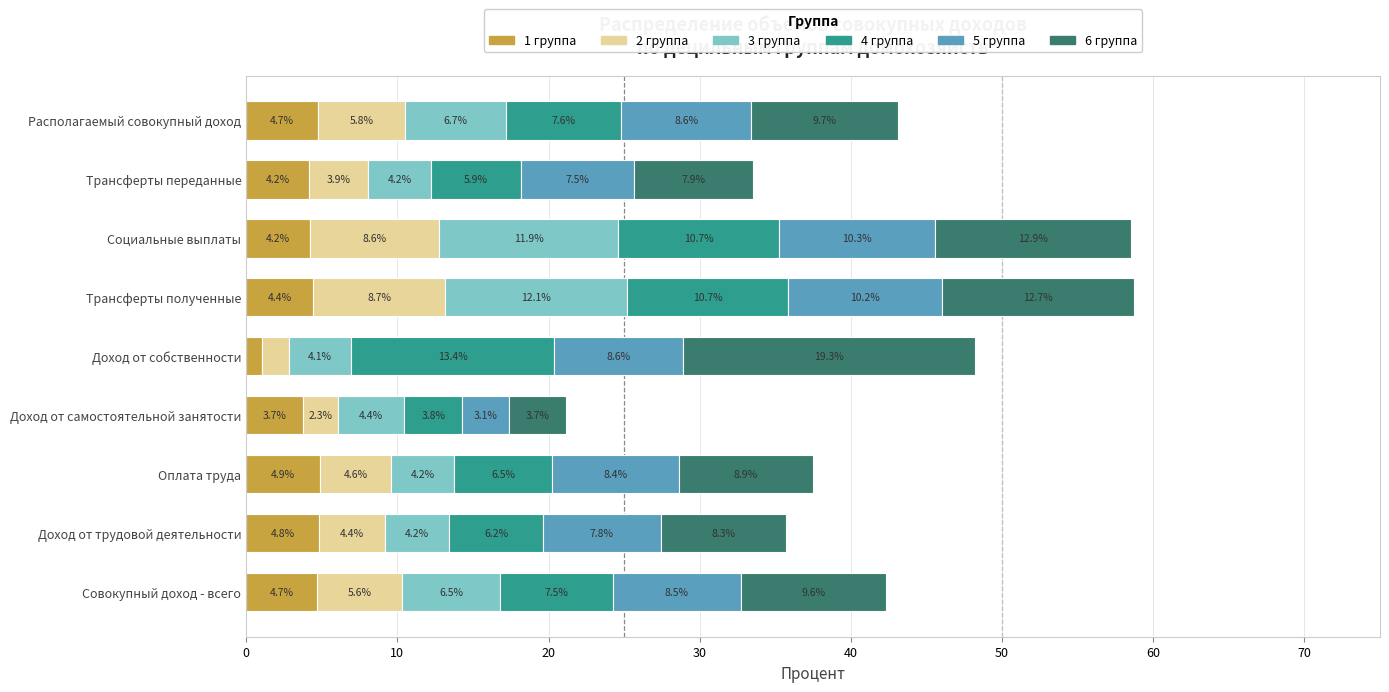

Read the 1 группа value at Оплата труда.

4.9